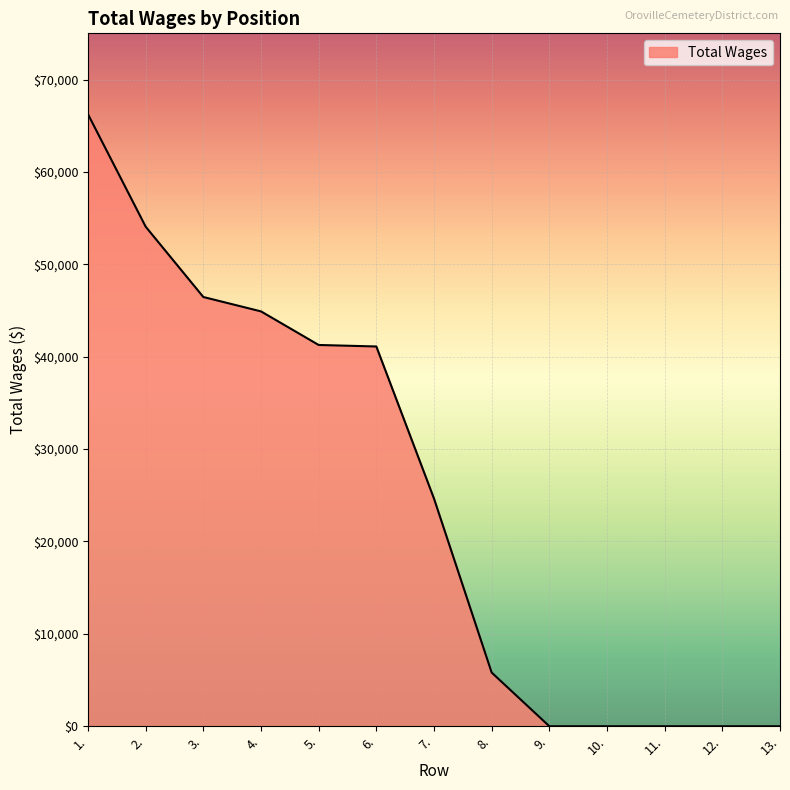

Which has a higher value, 2. or 5.?

2.